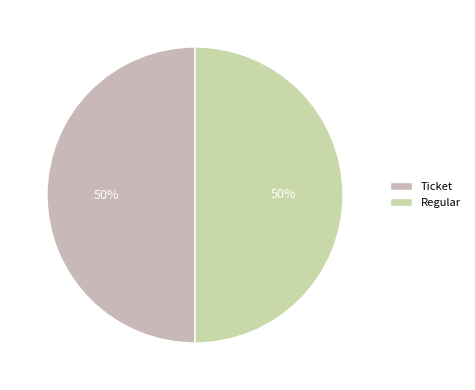

How many segments does this pie chart have?

2